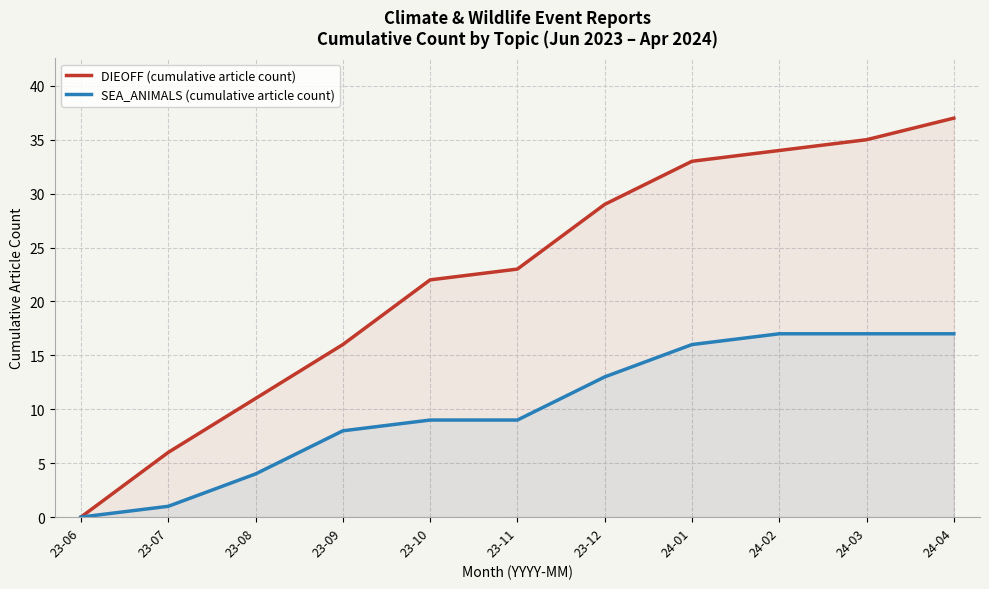

True or false: SEA_ANIMALS (cumulative article count) and DIEOFF (cumulative article count) intersect in this chart.

False